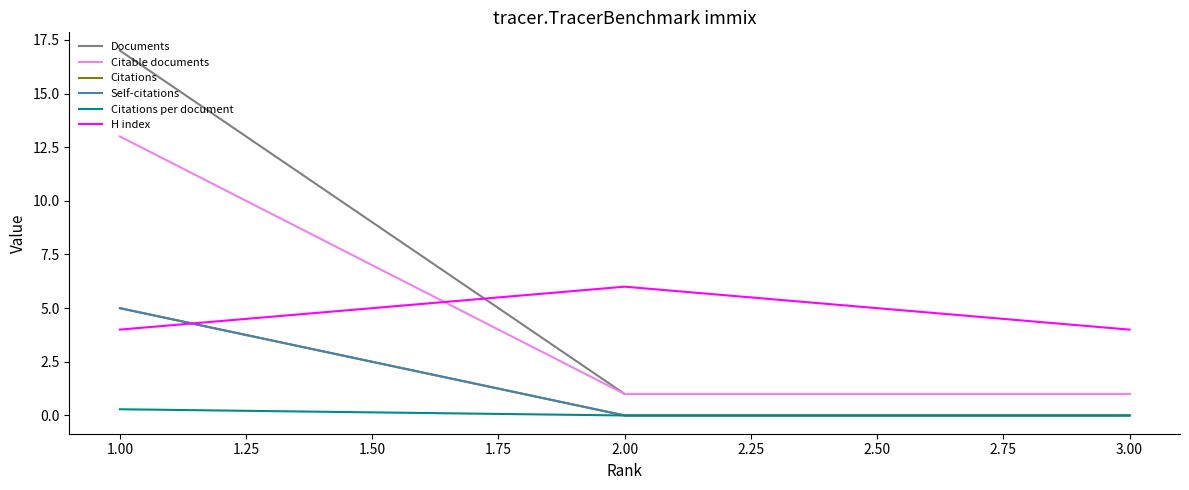

Is this an area chart (filled region under the line)?

No